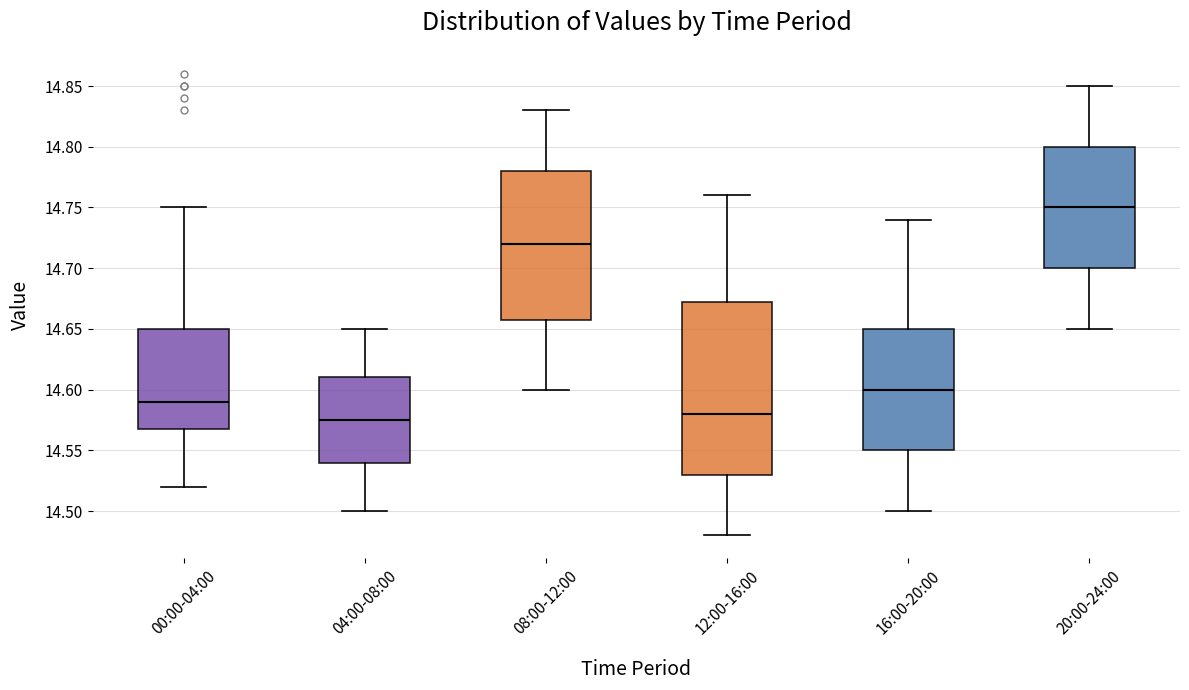

Reading left to right, transcribe this box plot: for each box, give where its median line is, the range the box spans, and where its two whiskers end, as read against the y-axis. The values are not printed on the chart, so give them approximately, as read against the axis.

00:00-04:00: median 14.590, box 14.570 to 14.650, whiskers 14.520 to 14.750
04:00-08:00: median 14.575, box 14.540 to 14.610, whiskers 14.500 to 14.650
08:00-12:00: median 14.720, box 14.660 to 14.780, whiskers 14.600 to 14.830
12:00-16:00: median 14.580, box 14.530 to 14.675, whiskers 14.480 to 14.760
16:00-20:00: median 14.600, box 14.550 to 14.650, whiskers 14.500 to 14.740
20:00-24:00: median 14.750, box 14.700 to 14.800, whiskers 14.650 to 14.850